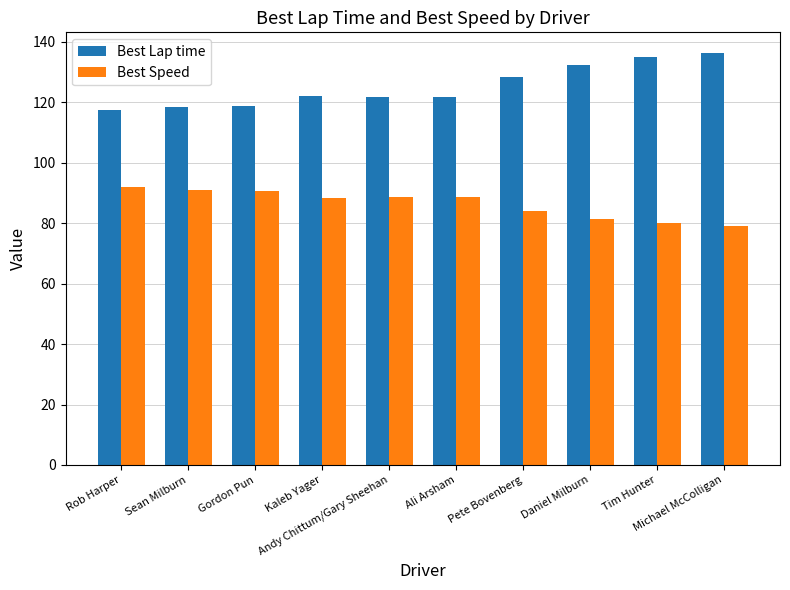

What is the total value across all series at Pete Bovenberg?

212.5